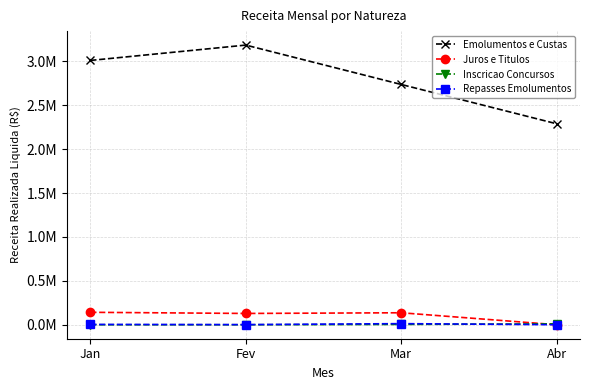

Which category has the highest value in the Inscricao Concursos series?

Abr